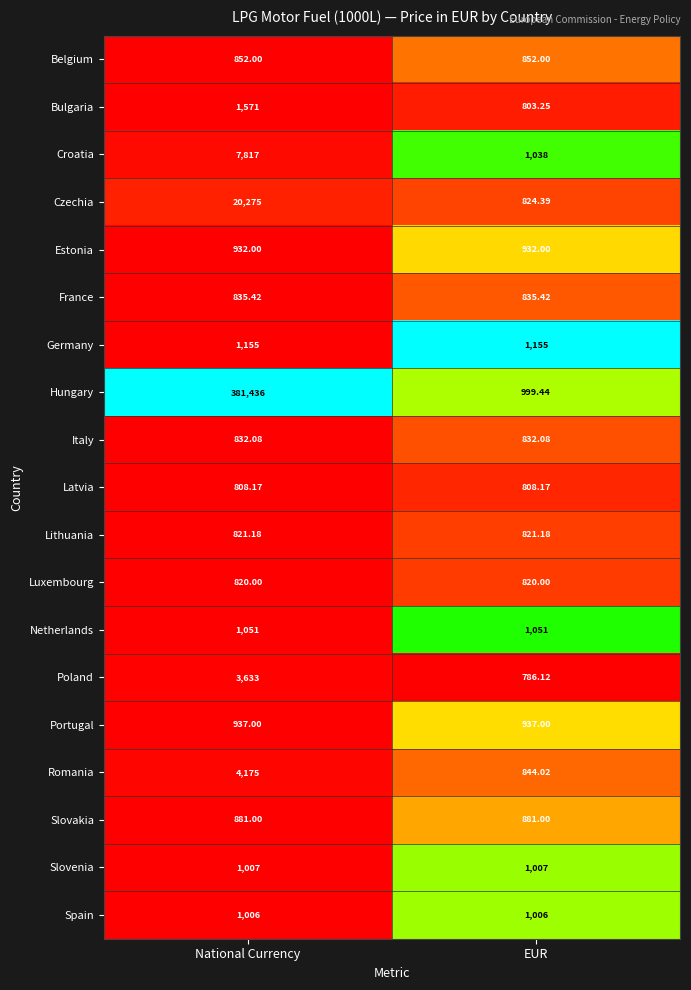

Which series has the largest total across all categories?

Hungary